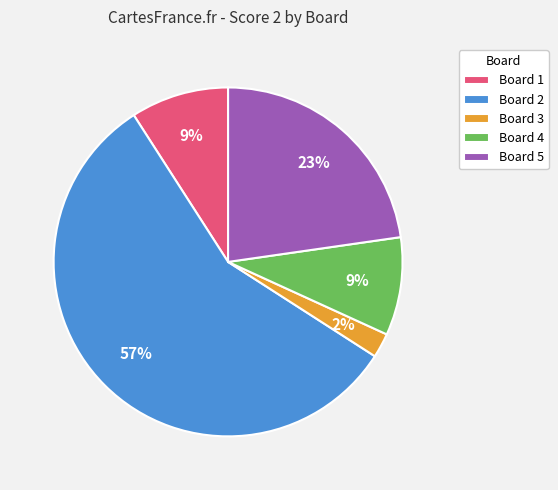

Combined, do Board 1 and Board 4 account for over 50%?

No